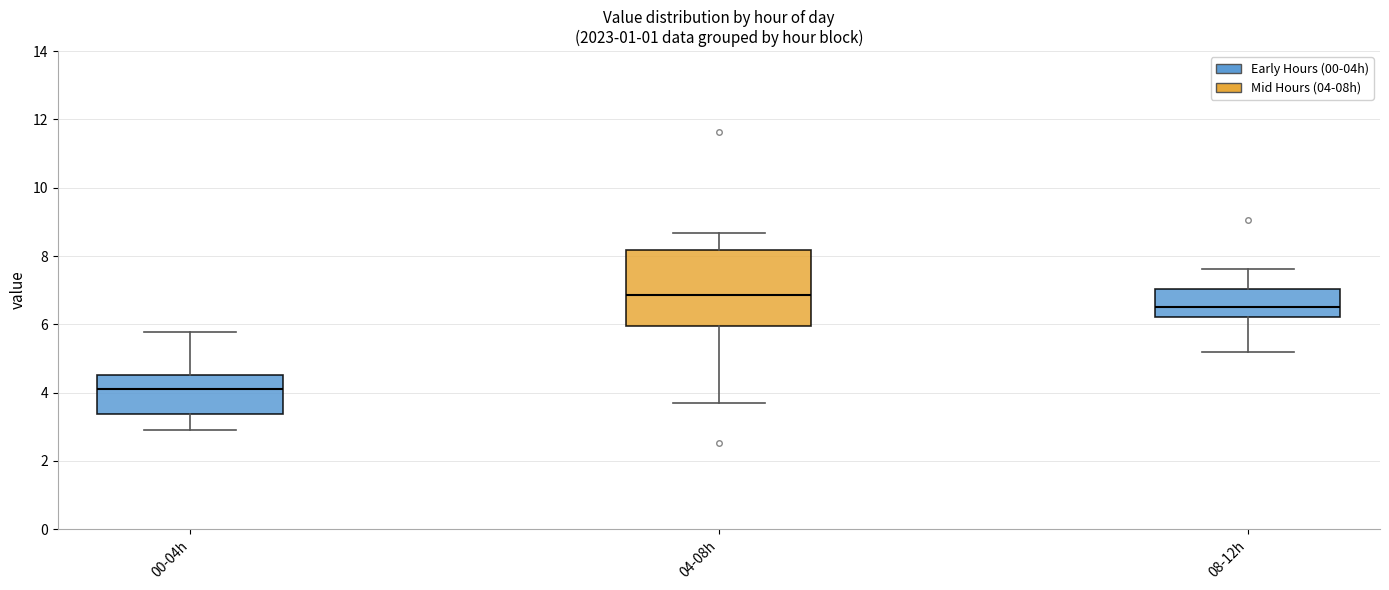

Reading left to right, read every box against the y-axis: the position of its median line, the range the box covers, and the ends of its whiskers. The values are not printed on the chart, so give them approximately, as read against the axis.

00-04h: median 4.0, box 3.4 to 4.6, whiskers 3.0 to 5.8
04-08h: median 6.8, box 6.0 to 8.2, whiskers 3.8 to 8.6
08-12h: median 6.6, box 6.2 to 7.0, whiskers 5.2 to 7.6